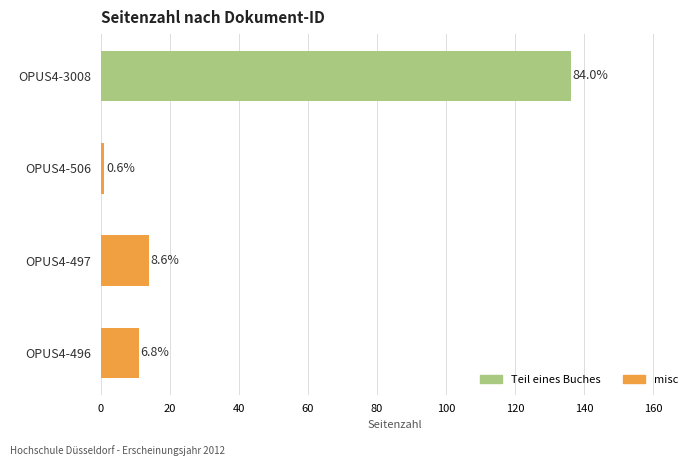

List the labels in order of value, smallest first.

OPUS4-506, OPUS4-496, OPUS4-497, OPUS4-3008